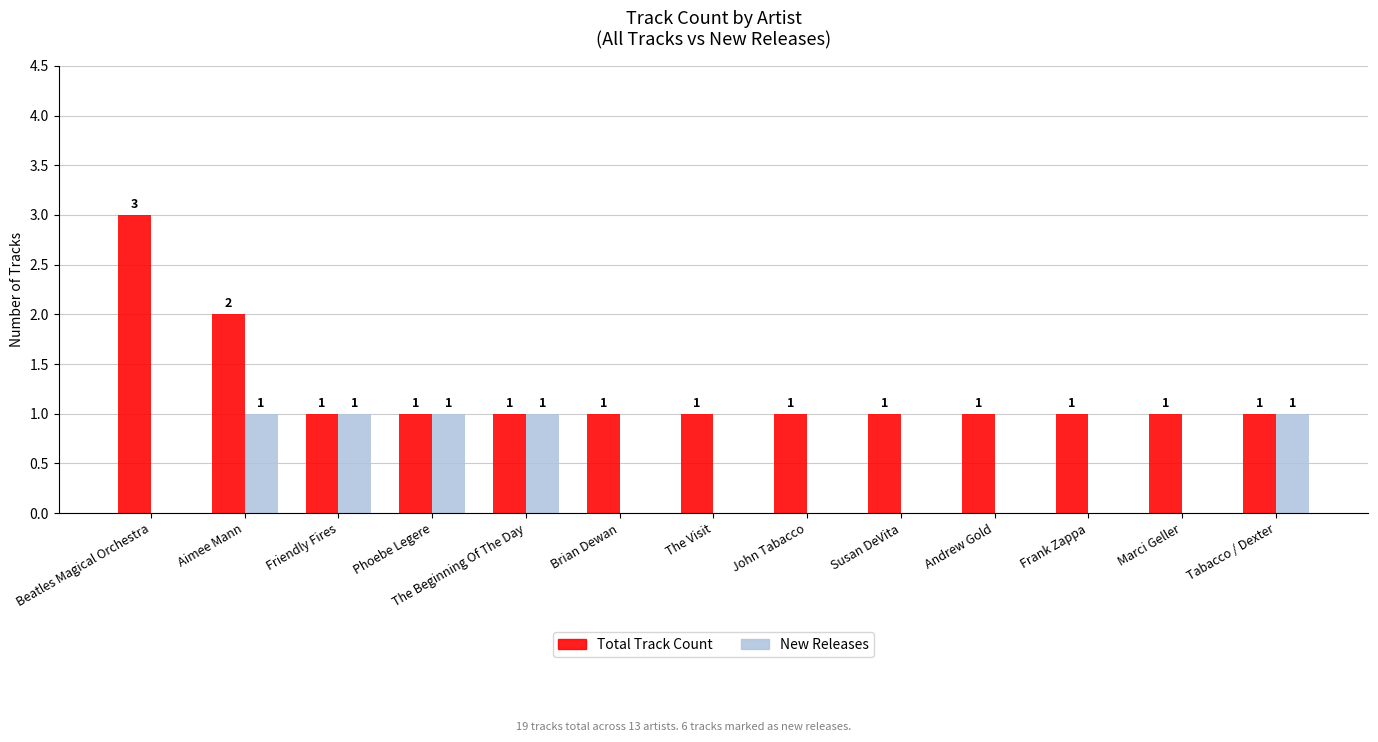

Which category has the highest value across all series?

Beatles Magical Orchestra